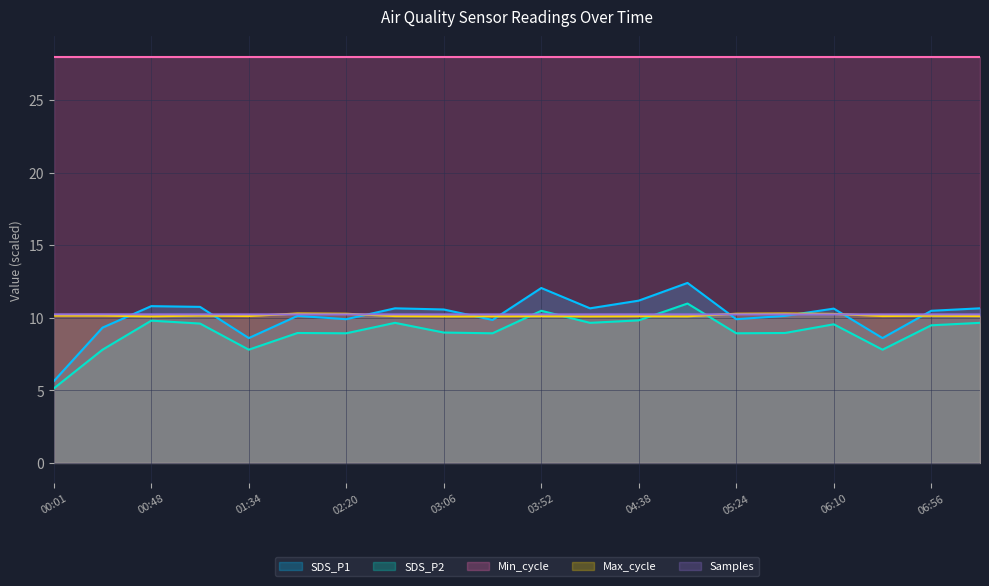

In SDS_P2, how many points are lower than both neighbors (excluding endpoints)?

6